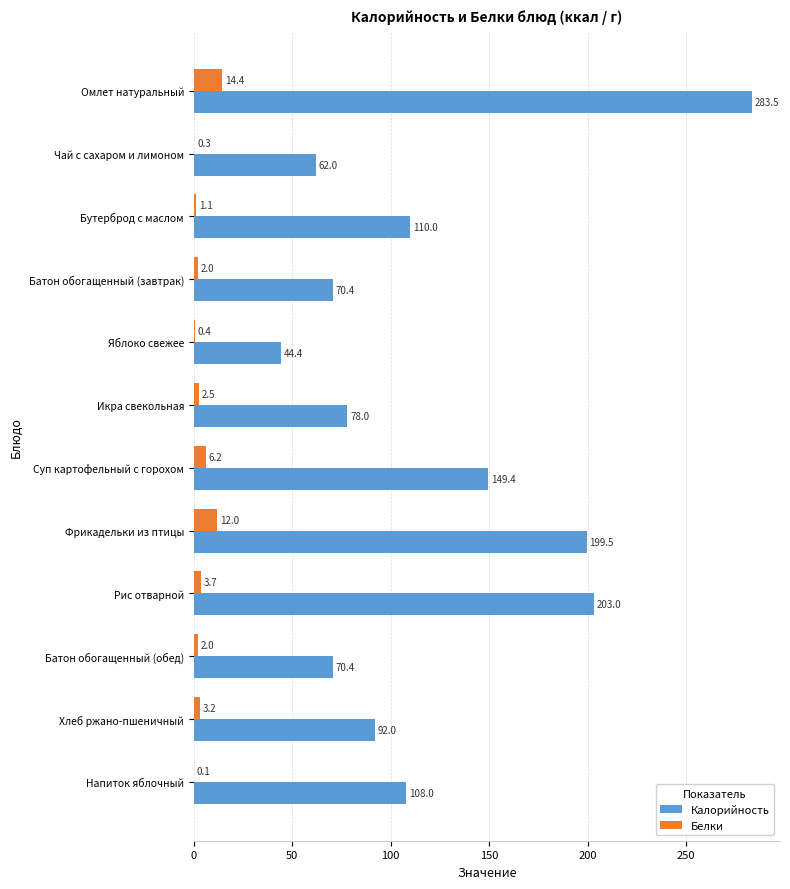

Is it true that Калорийность equals 102.5 at Чай с сахаром и лимоном?

False